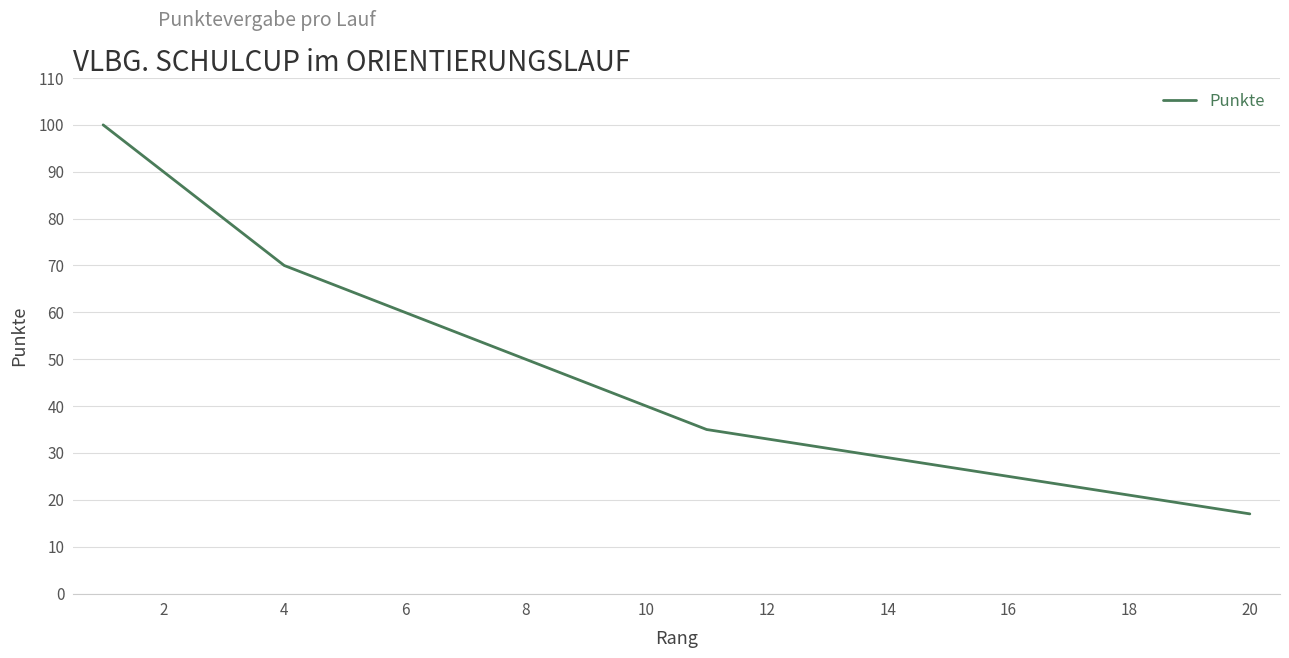

How many distinct data groups are displayed?

1